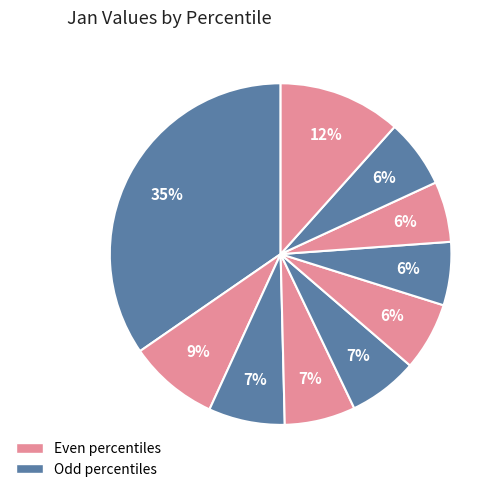

Count the number of slices in the pie.

10